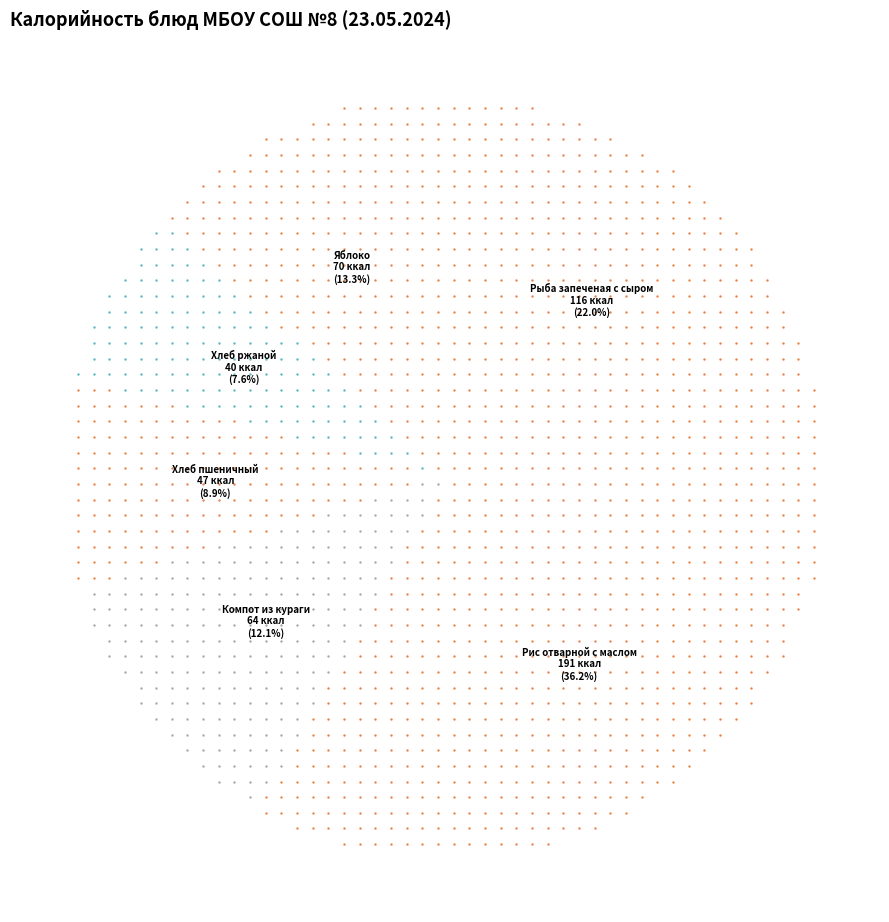

To the nearest percent, what portion does Рыба запеченая с сыром represent?

22%